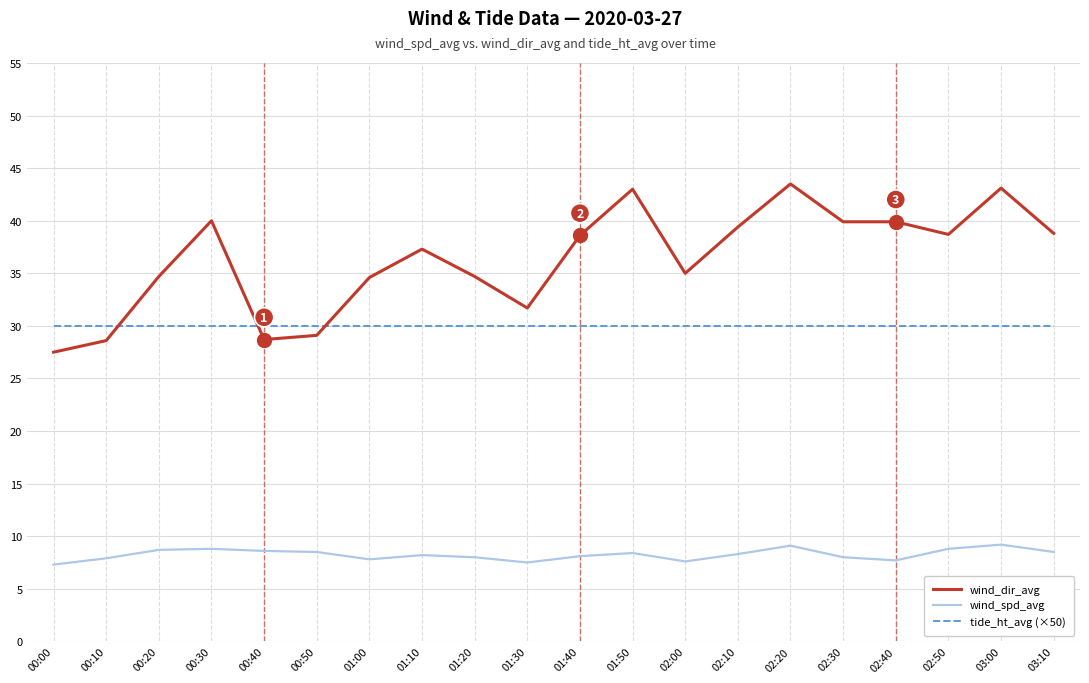

List the series in order of their peak value, lowest first.

wind_spd_avg, tide_ht_avg (×50), wind_dir_avg